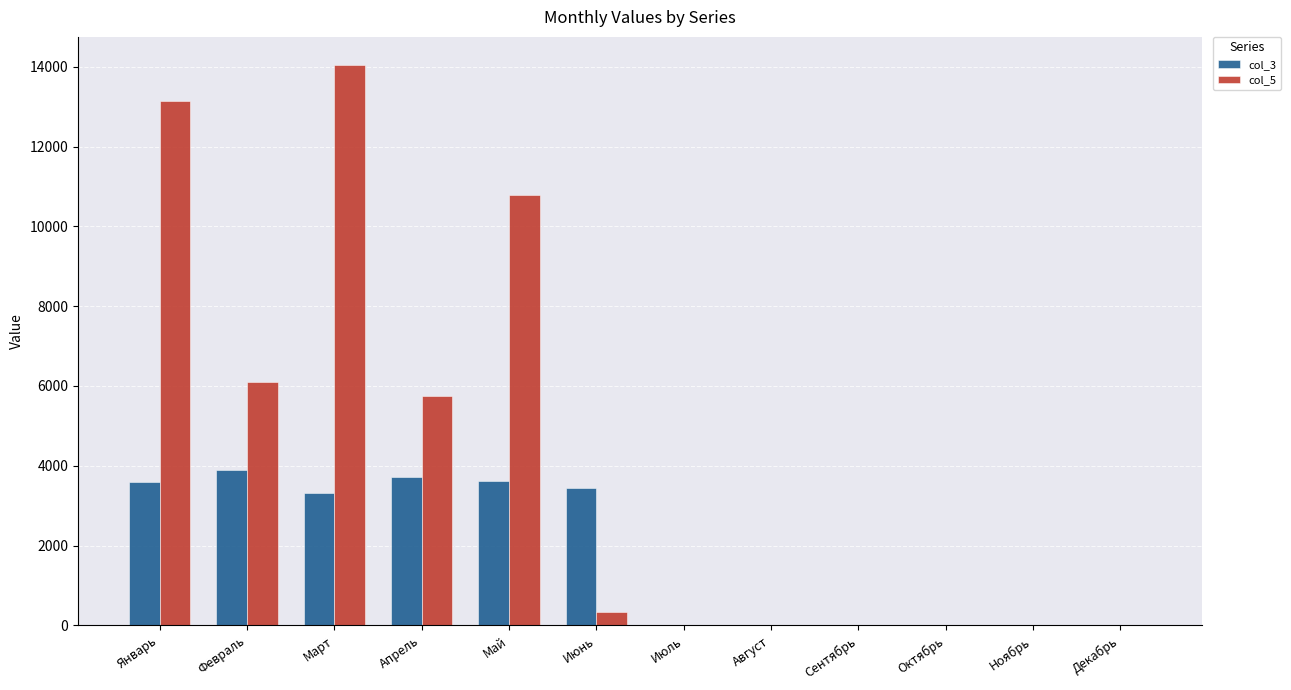

Which series has the largest total across all categories?

col_5